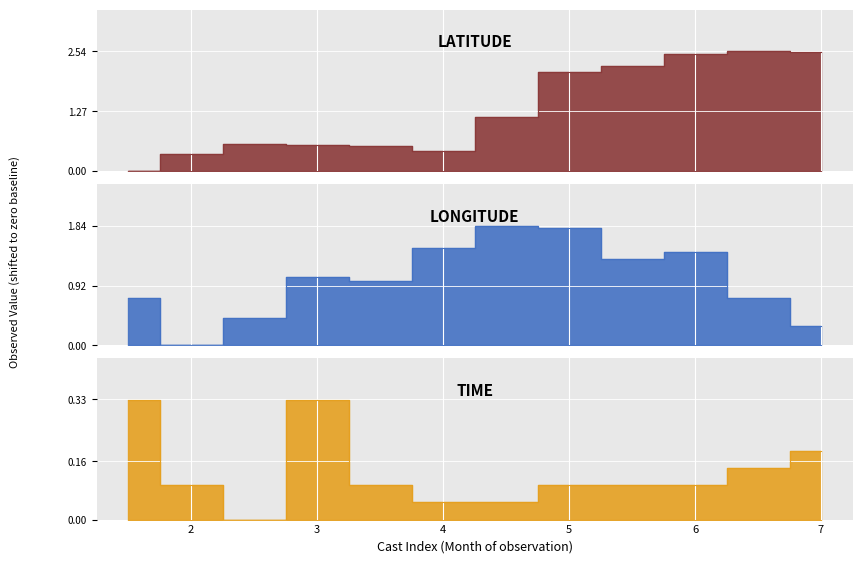

True or false: LATITUDE has a value of 0.6 at 3.

True